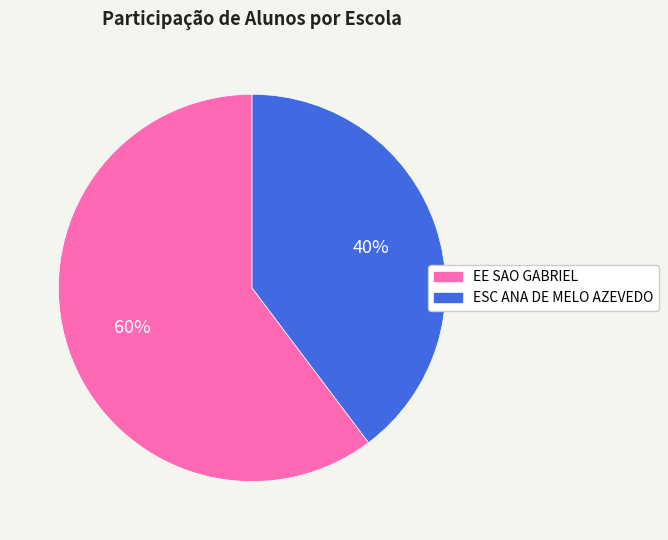

Rank the categories by value from lowest to highest.

ESC ANA DE MELO AZEVEDO, EE SAO GABRIEL